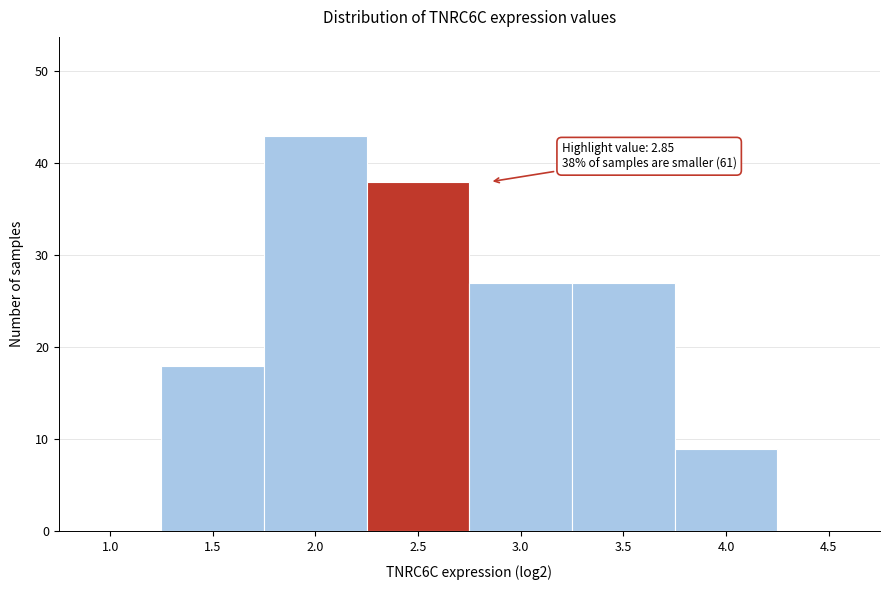

Reading left to right, list all the values displayed in this chart.

1.0=0	1.5=18	2.0=43	2.5=38	3.0=27	3.5=27	4.0=9	4.5=0